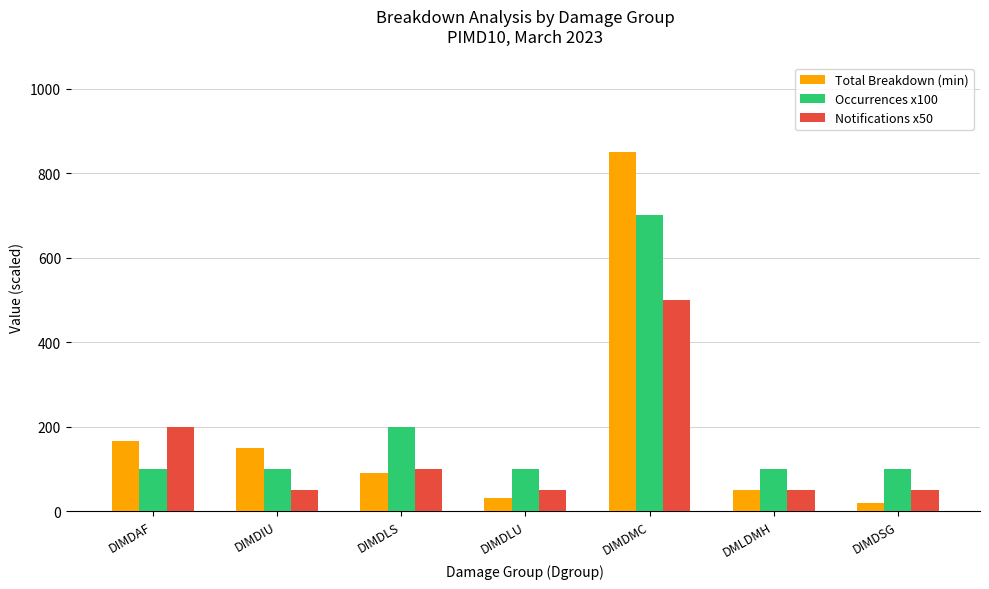

Rank the series at DIMDMC from lowest to highest value.

Notifications x50, Occurrences x100, Total Breakdown (min)